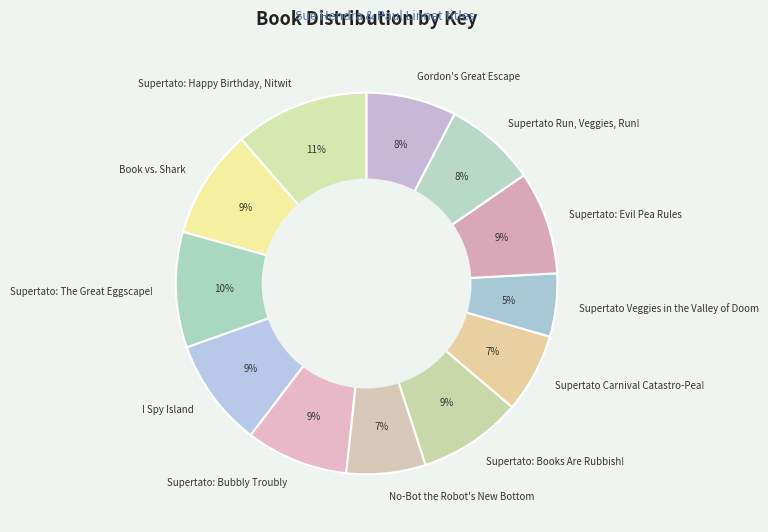

To the nearest percent, what is the average slice percentage?

8%